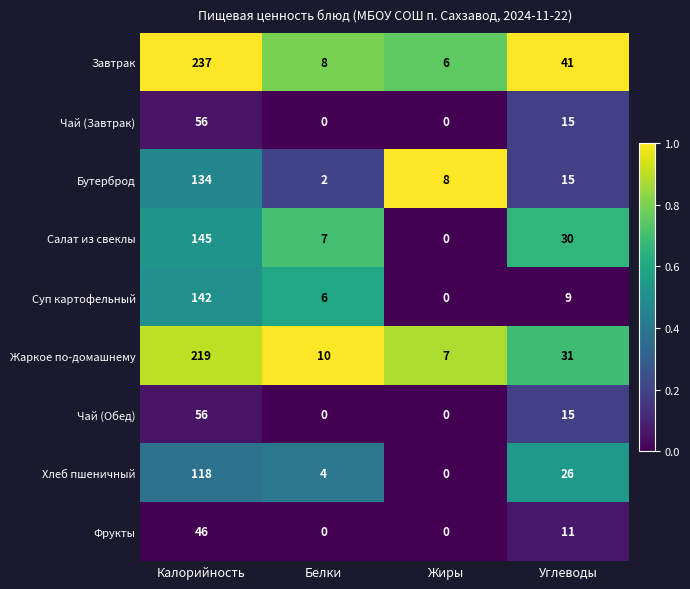

What is the greatest value displayed?

237